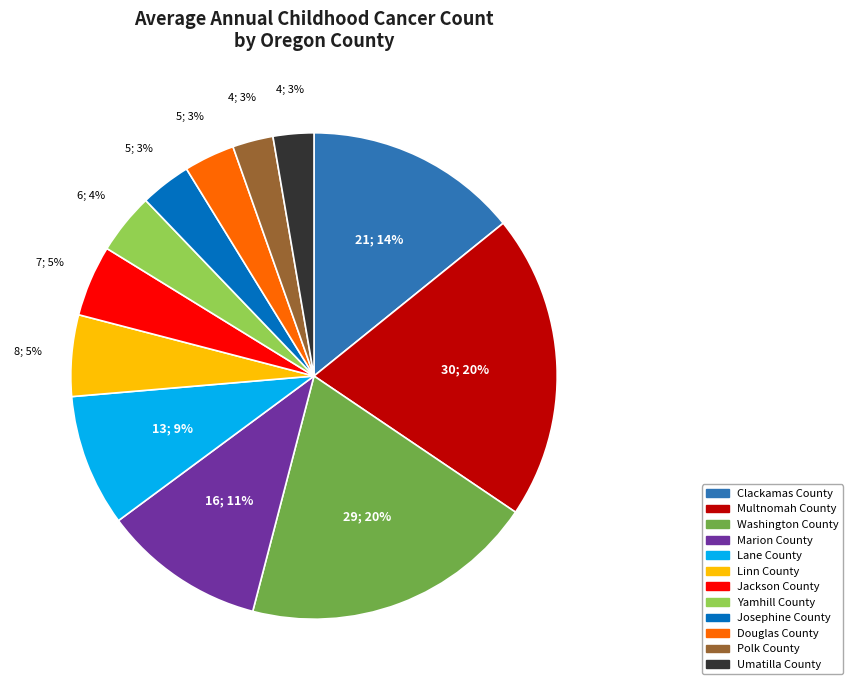

Is it true that Linn County is 1% of the pie?

False